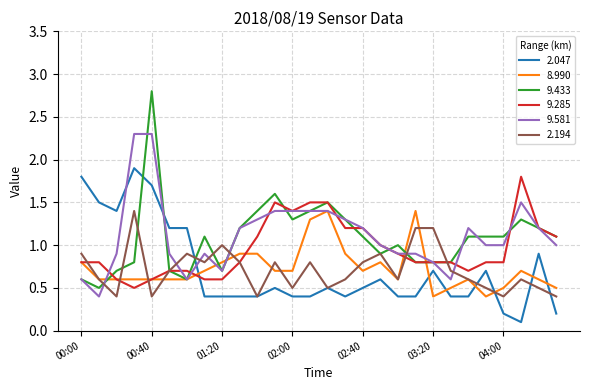

What is the average value of the 8.990 series?

0.7